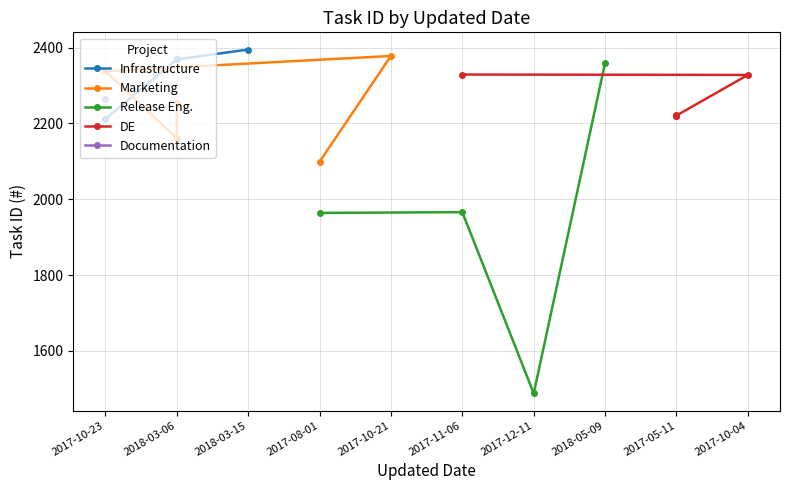

Rank the categories by Infrastructure value from lowest to highest.

2017-10-23, 2018-03-06, 2018-03-15